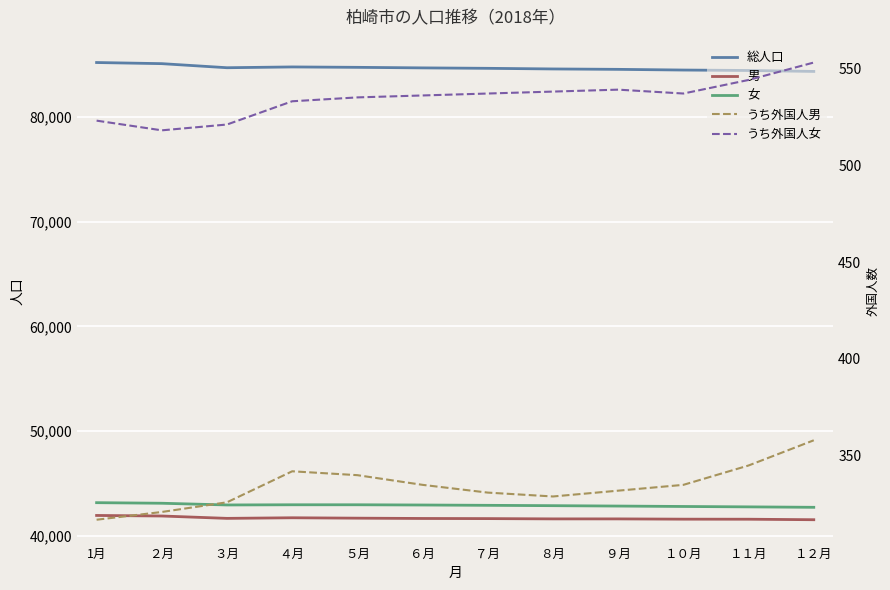

What is the label of the 6th point from the right?

７月